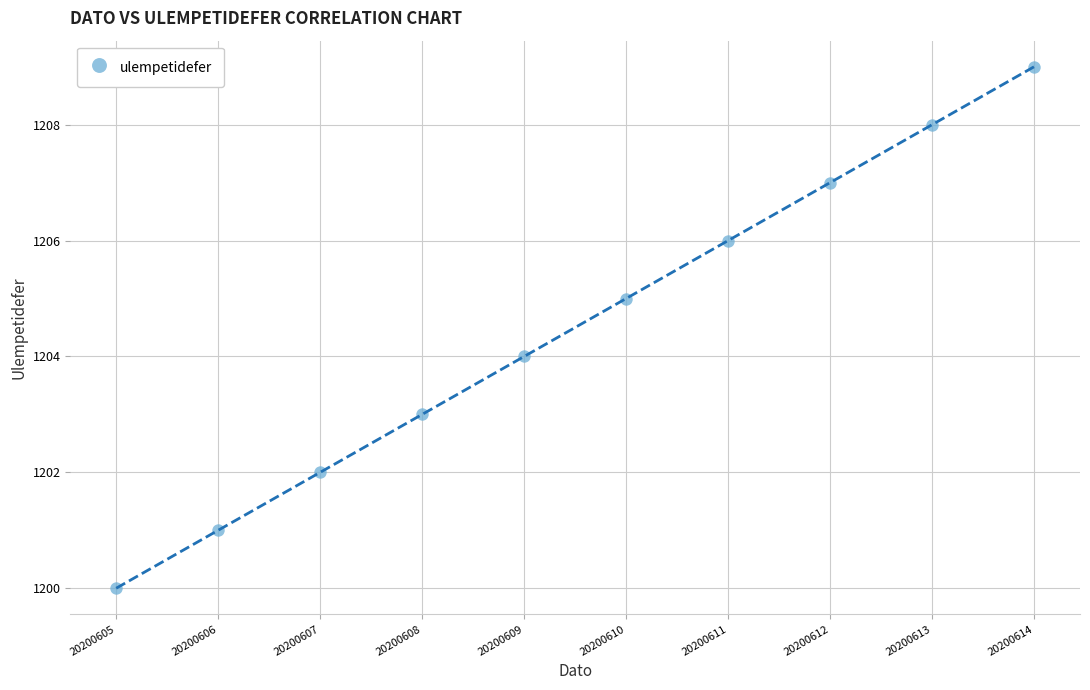

What is the range of Y values (max minus min)?

9